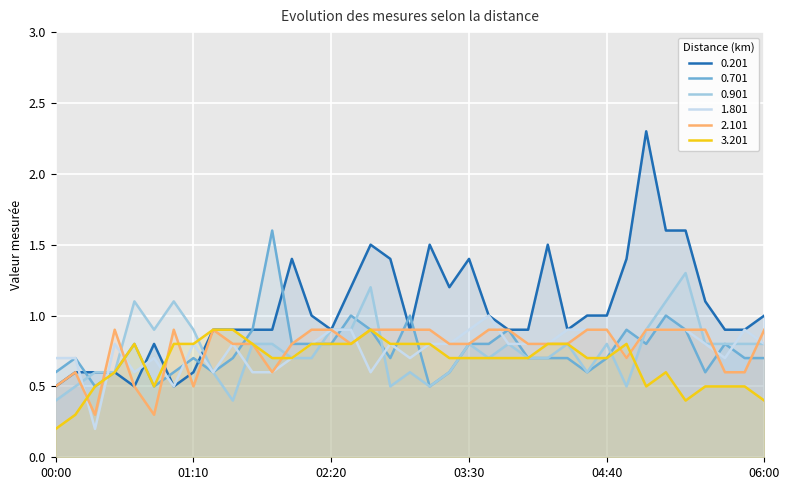

Reading left to right, extract all data points from this chart.

0.201: 0.5	0.6	0.6	0.6	0.5	0.8	0.5	0.6	0.9	0.9	0.9	0.9	1.4	1.0	0.9	1.2	1.5	1.4	0.9	1.5	1.2	1.4	1.0	0.9	0.9	1.5	0.9	1.0	1.0	1.4	2.3	1.6	1.6	1.1	0.9	0.9	1.0
0.701: 0.6	0.7	0.5	0.6	0.8	0.5	0.6	0.7	0.6	0.7	0.9	1.6	0.8	0.8	0.8	1.0	0.9	0.7	1.0	0.5	0.6	0.8	0.8	0.9	0.7	0.7	0.7	0.6	0.7	0.9	0.8	1.0	0.9	0.6	0.8	0.7	0.7
0.901: 0.4	0.5	0.6	0.6	1.1	0.9	1.1	0.9	0.6	0.4	0.8	0.8	0.7	0.7	0.9	0.9	1.2	0.5	0.6	0.5	0.6	0.8	0.7	0.8	0.7	0.7	0.8	0.6	0.8	0.5	0.9	1.1	1.3	0.8	0.8	0.8	0.8
1.801: 0.7	0.7	0.2	0.8	0.6	0.7	0.5	0.8	0.6	0.8	0.6	0.6	0.7	0.8	0.9	0.9	0.6	0.8	0.7	0.8	0.8	0.9	1.0	0.8	0.8	0.8	0.9	0.9	0.9	0.7	0.9	0.9	0.9	0.8	0.7	0.9	0.8
2.101: 0.5	0.6	0.3	0.9	0.5	0.3	0.9	0.5	0.9	0.8	0.8	0.6	0.8	0.9	0.9	0.8	0.9	0.9	0.9	0.9	0.8	0.8	0.9	0.9	0.8	0.8	0.8	0.9	0.9	0.7	0.9	0.9	0.9	0.9	0.6	0.6	0.9
3.201: 0.2	0.3	0.5	0.6	0.8	0.5	0.8	0.8	0.9	0.9	0.8	0.7	0.7	0.8	0.8	0.8	0.9	0.8	0.8	0.8	0.7	0.7	0.7	0.7	0.7	0.8	0.8	0.7	0.7	0.8	0.5	0.6	0.4	0.5	0.5	0.5	0.4